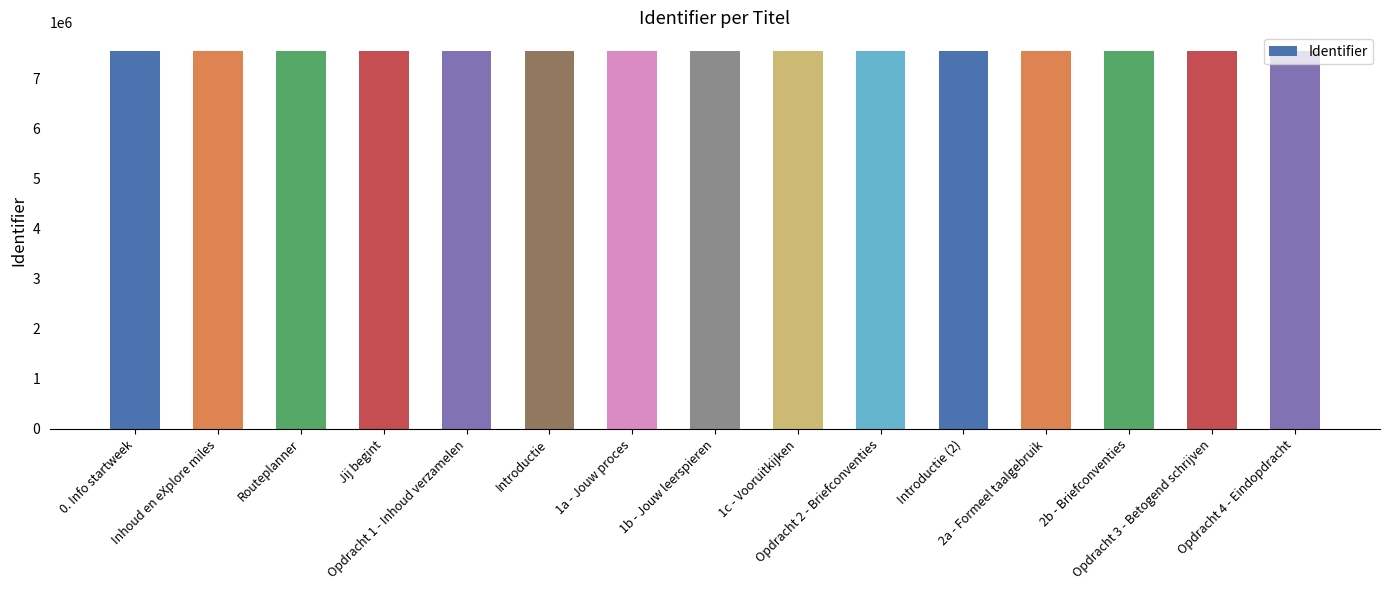

What is the average value?

7549157